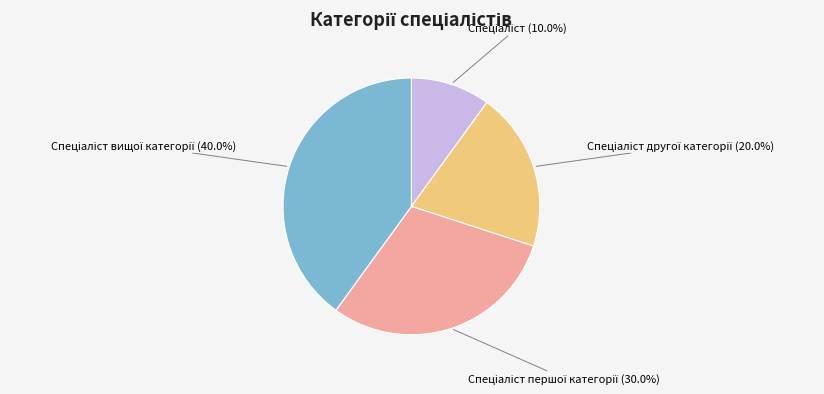

Does any single category account for the majority?

No